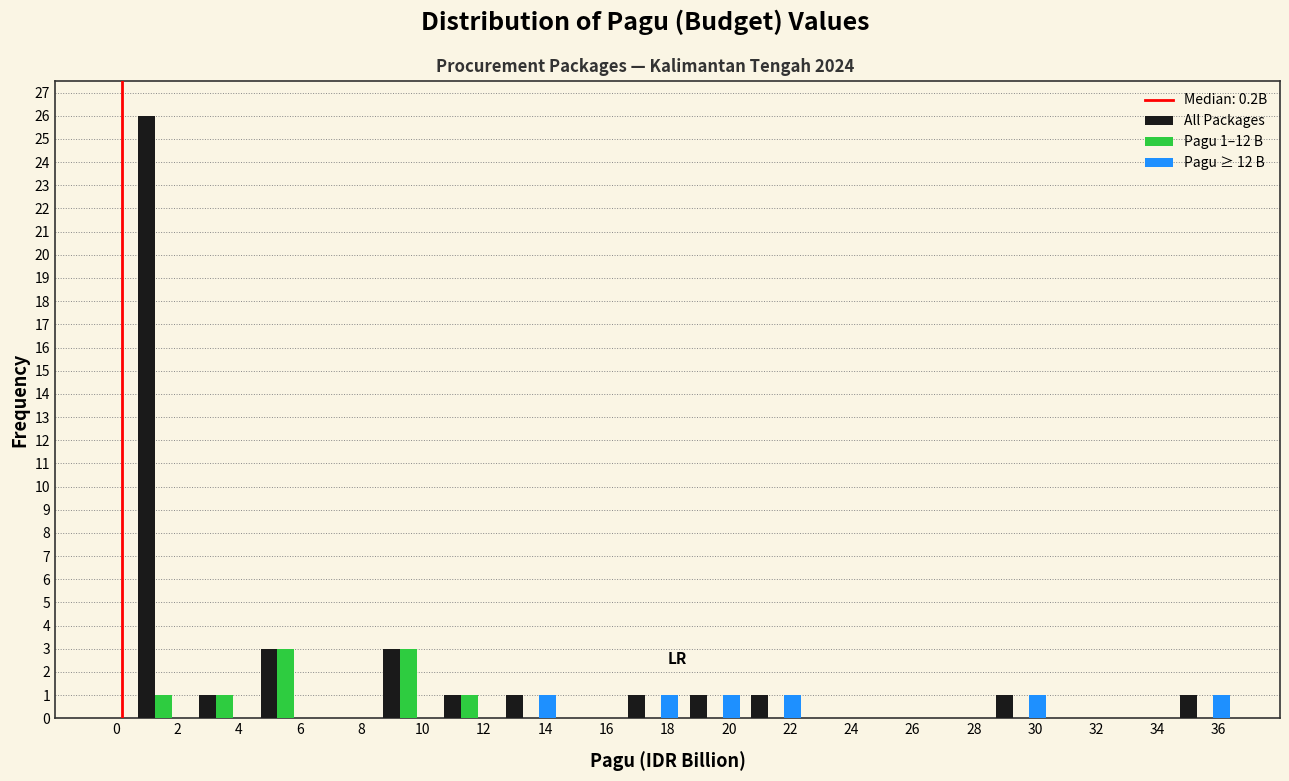

The value of All Packages at 34 is 12. True or false?

False